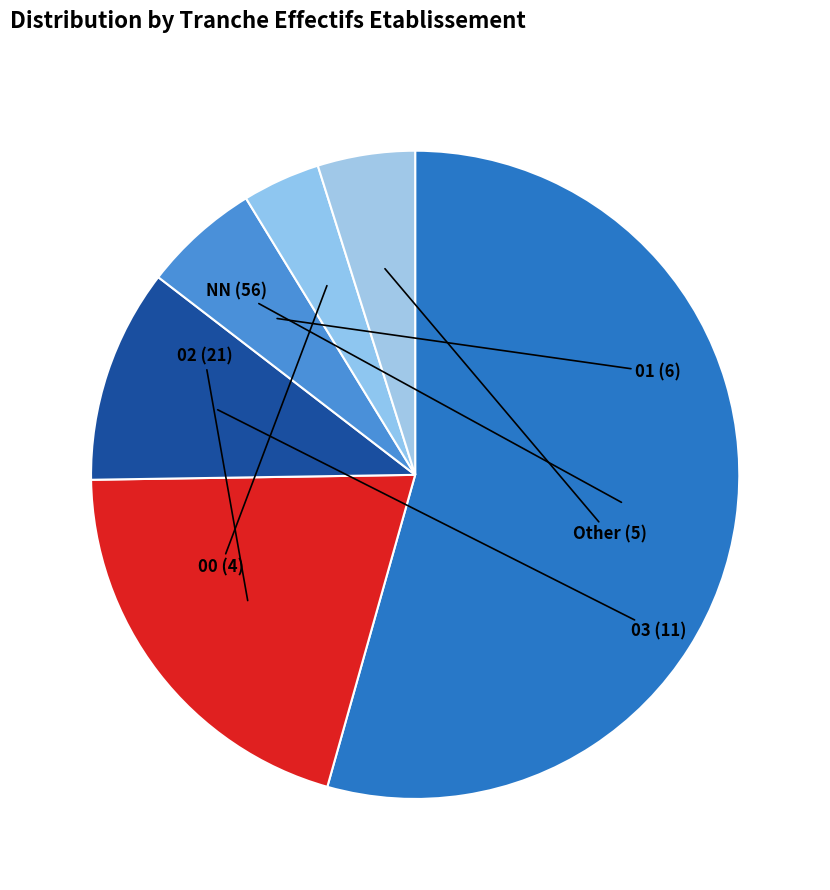

How many slices are in this pie chart?

6